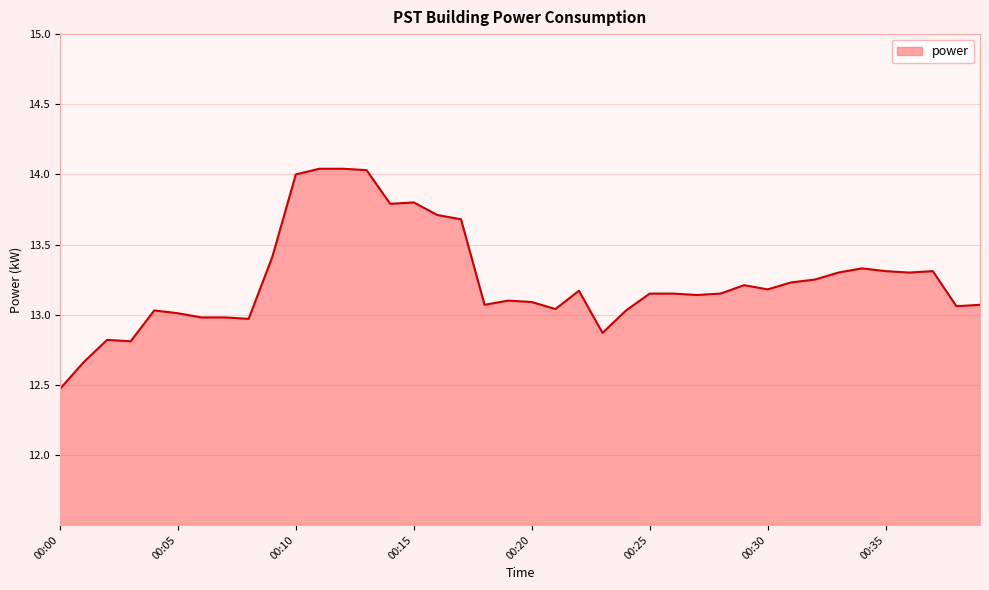

What is the difference between the maximum and minimum values?

1.6